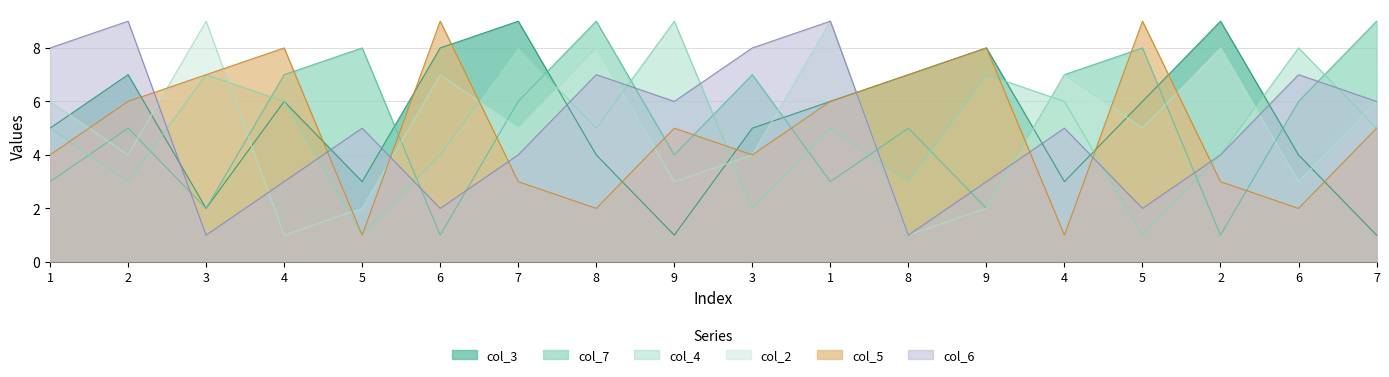

Does the chart have visible grid lines?

Yes